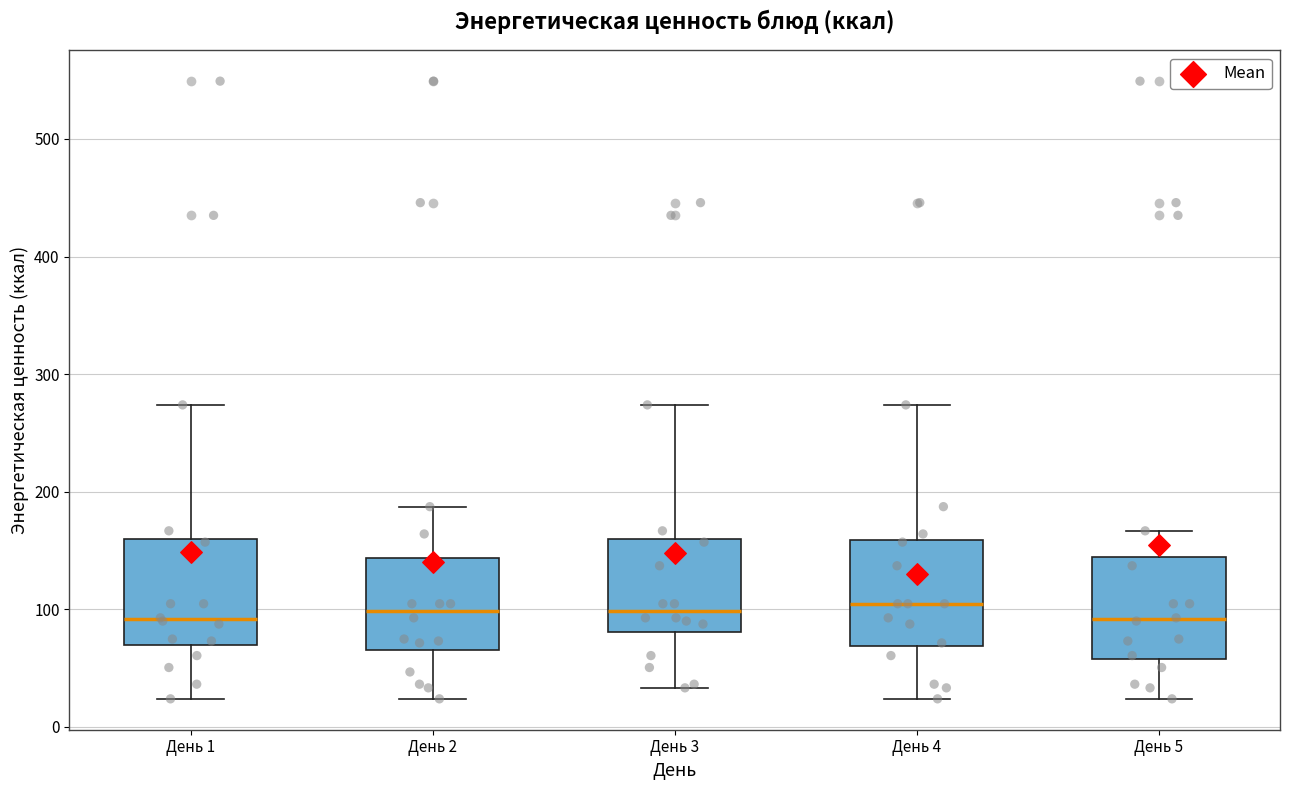

Reading left to right, read every box against the y-axis: the position of its median line, the range the box covers, and the ends of its whiskers. The values are not printed on the chart, so give them approximately, as read against the axis.

День 1: median 90, box 70 to 160, whiskers 20 to 270
День 2: median 100, box 70 to 140, whiskers 20 to 190
День 3: median 100, box 80 to 160, whiskers 30 to 270
День 4: median 100, box 70 to 160, whiskers 20 to 270
День 5: median 90, box 60 to 140, whiskers 20 to 170